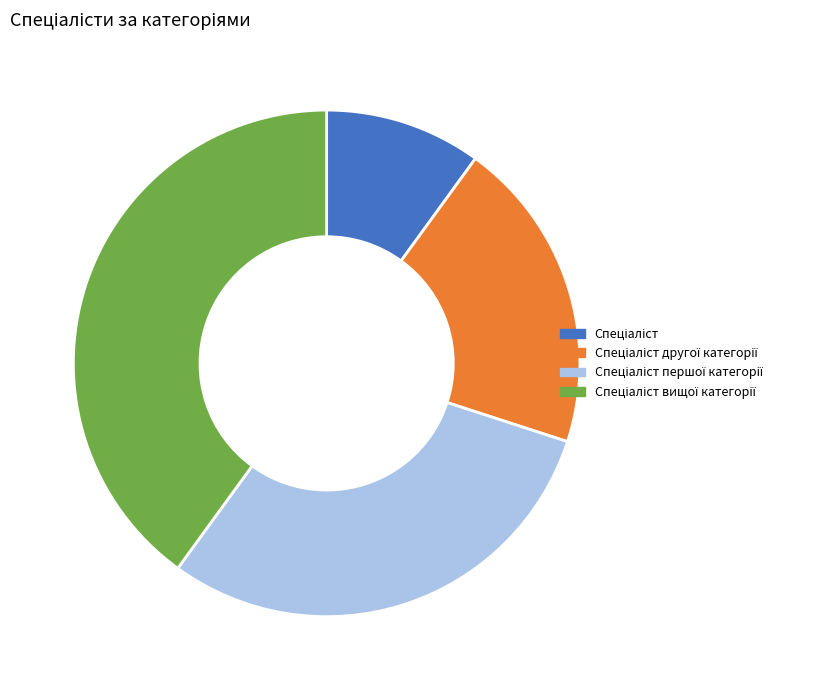

Is there a majority slice in this chart?

No